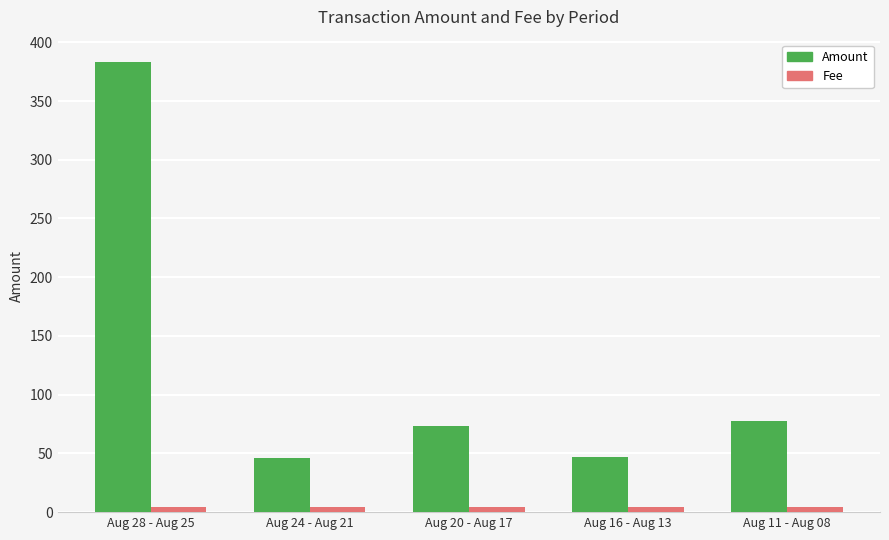

What is the difference between the maximum and minimum values in the Amount series?

336.9